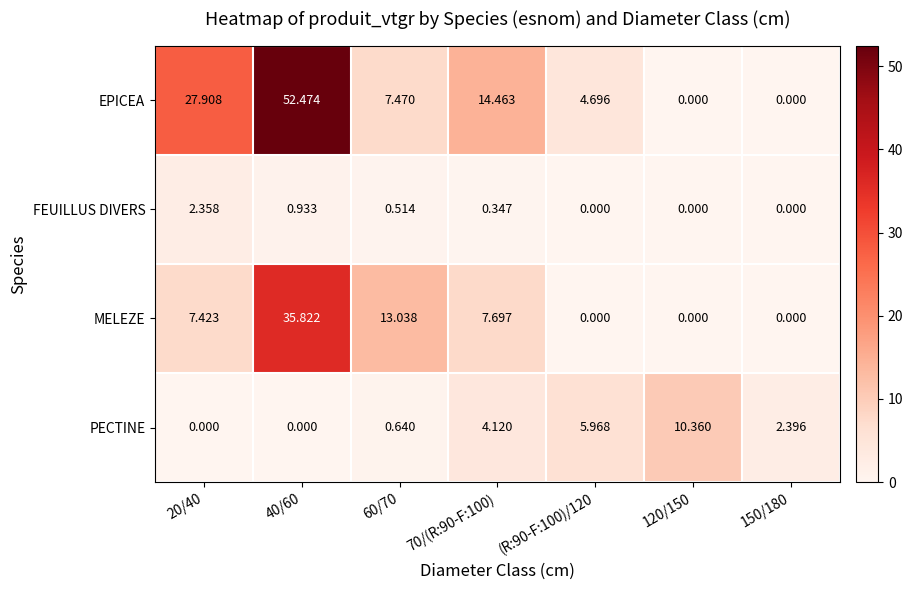

Between 60/70 and 120/150, which series saw the biggest shift?

MELEZE